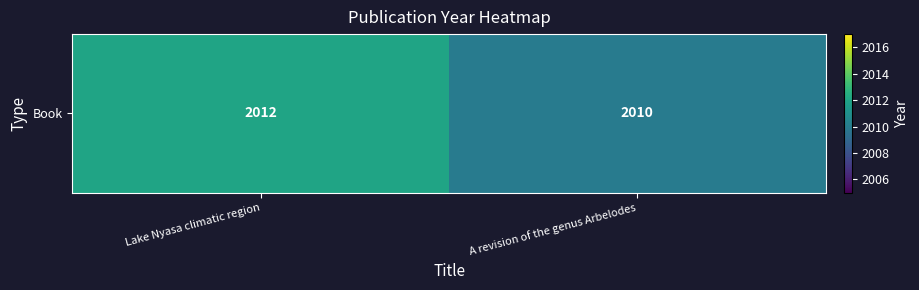

How many values are between 2010 and 2012?

2